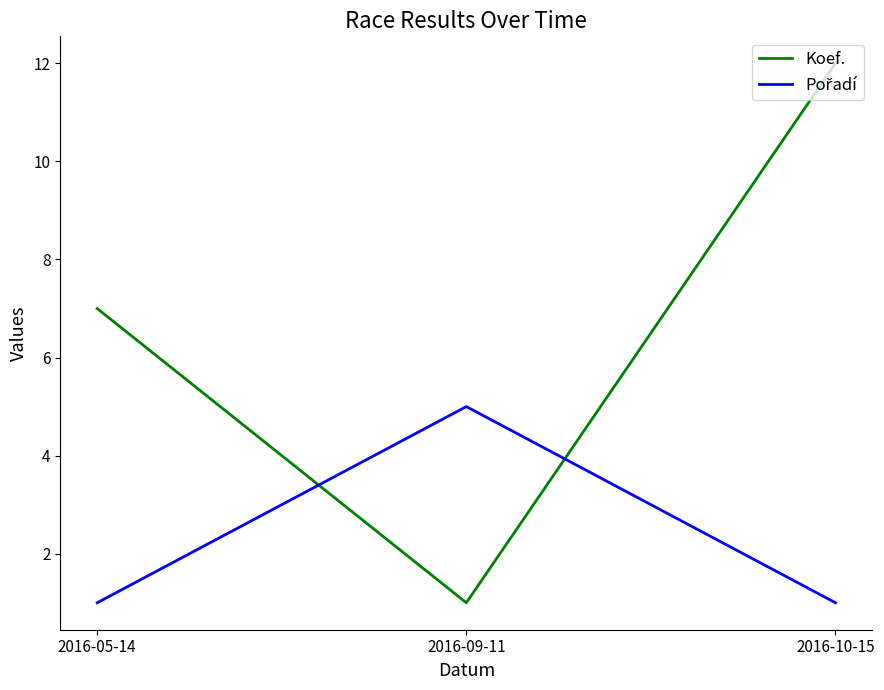

Which category has the highest value in the Koef. series?

2016-10-15